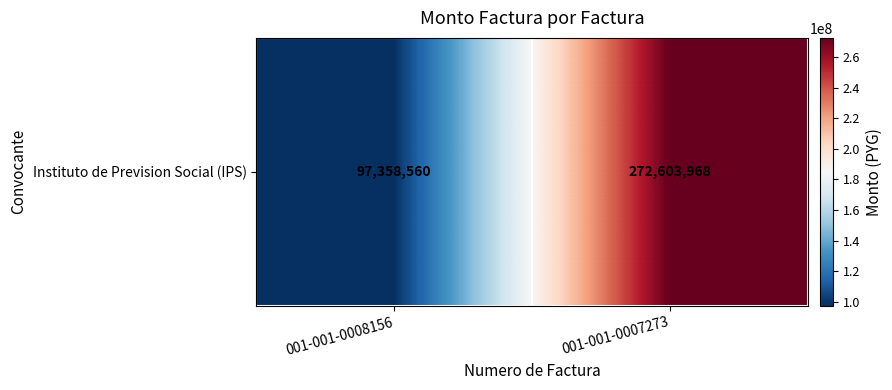

Rank the categories by value from lowest to highest.

001-001-0008156, 001-001-0007273